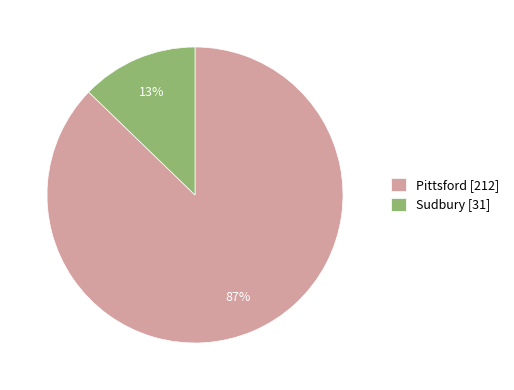

Rank the categories by value from lowest to highest.

Sudbury, Pittsford